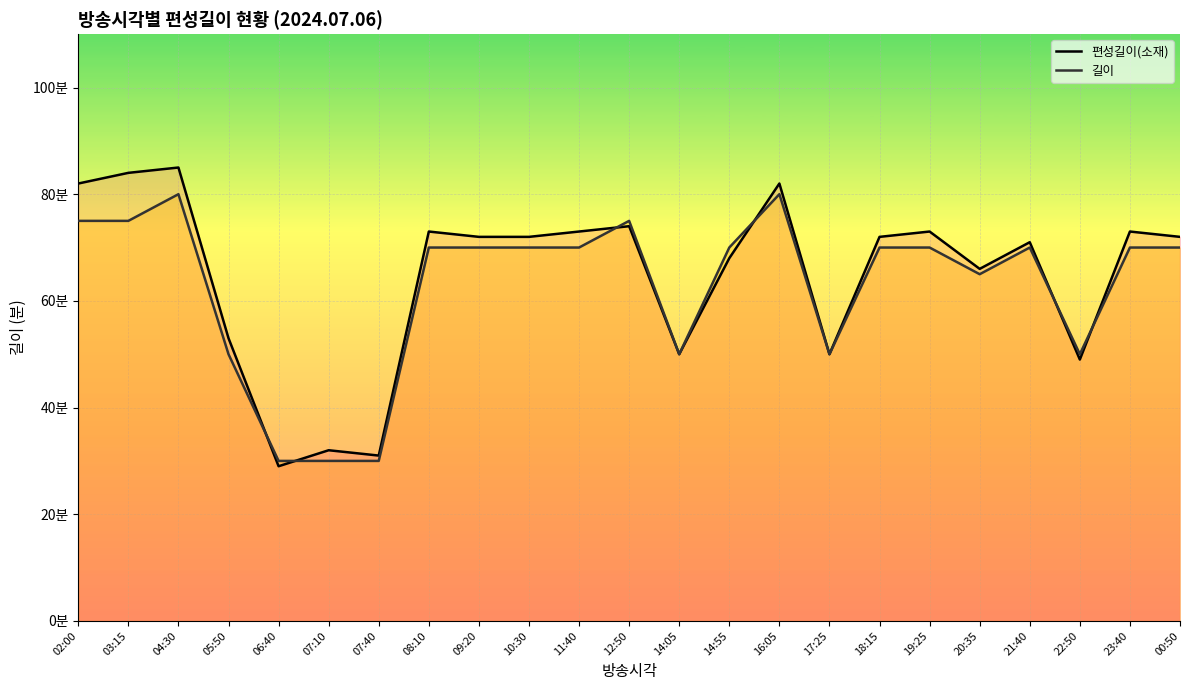

Which series changed the most between 07:40 and 11:40?

편성길이(소재)